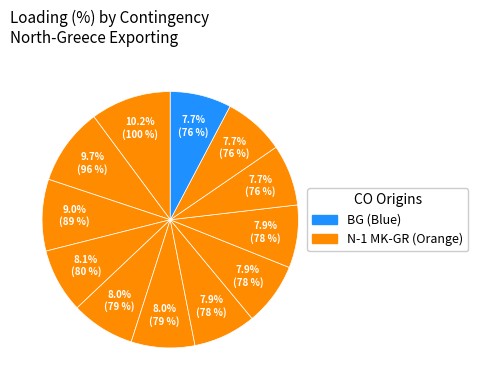

Count the number of slices in the pie.

12